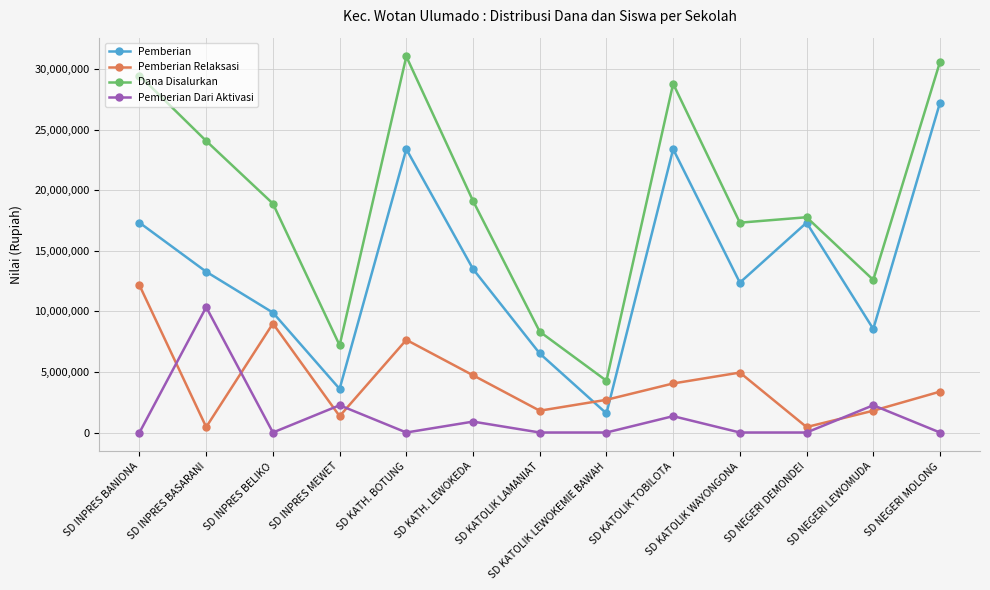

The value of Pemberian Relaksasi at SD KATH. LEWOKEDA is 4725000. True or false?

True